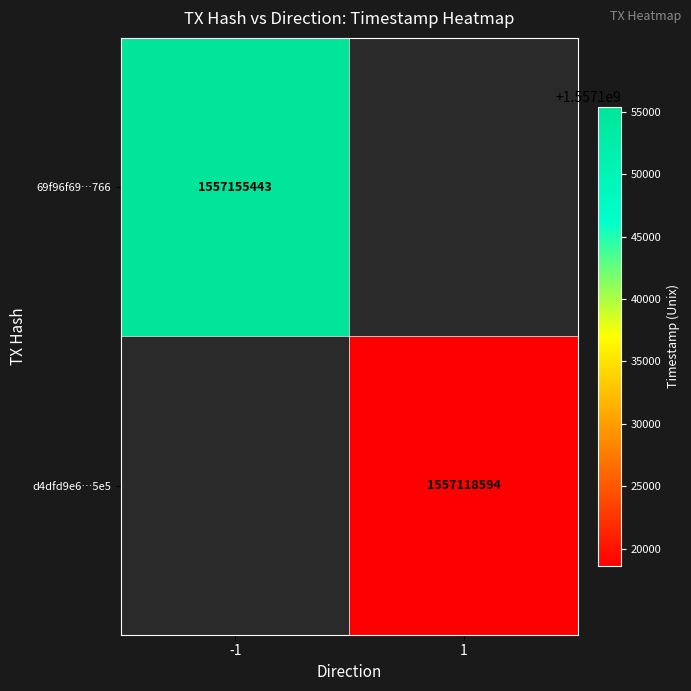

At how many categories does at least one series exceed 1557147212?

1